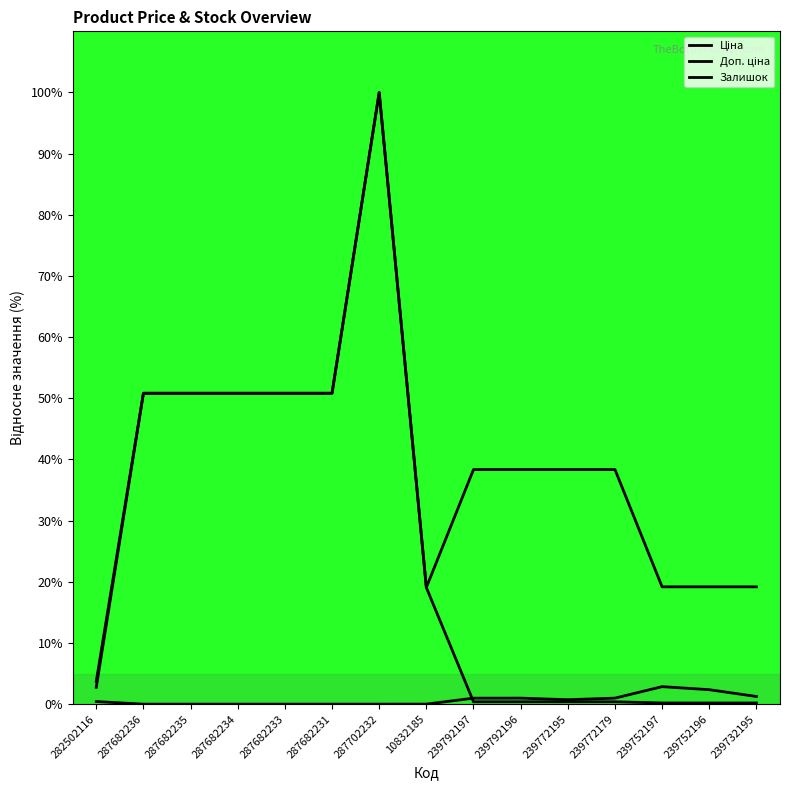

What position from the right is 287682233?

11